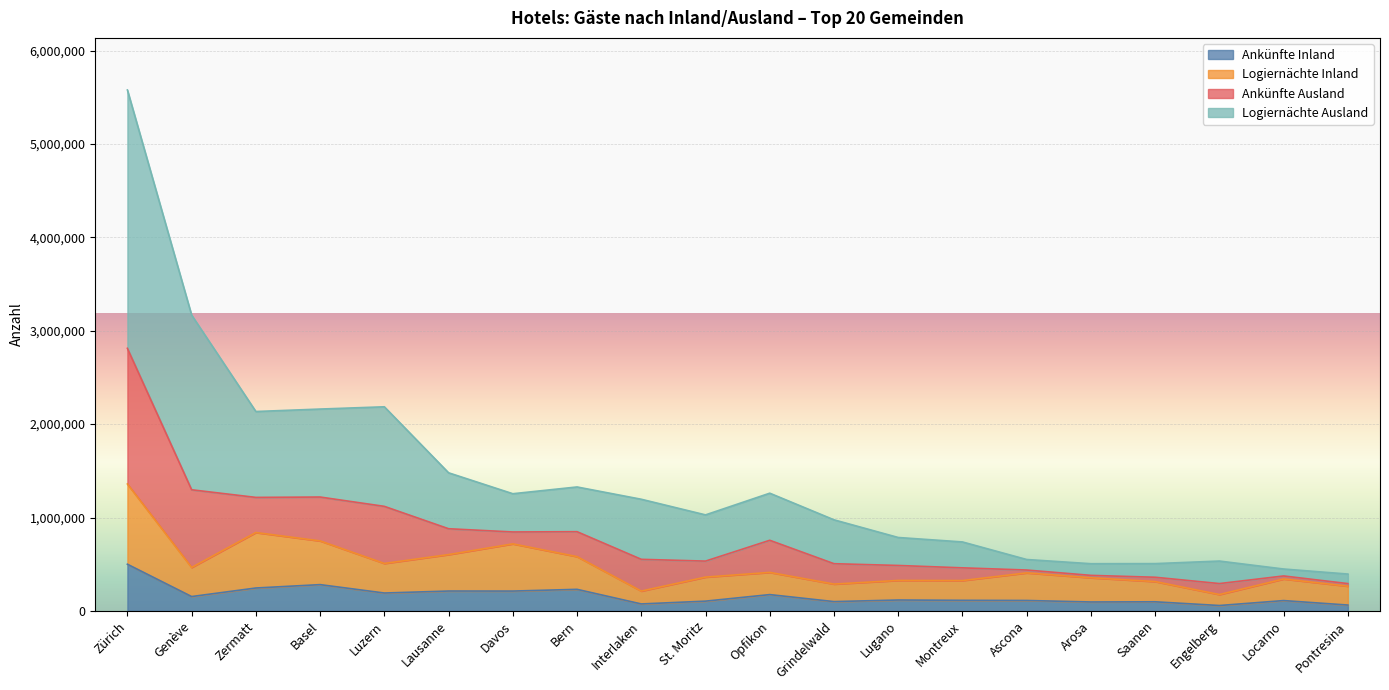

What is the total value across all series at Zürich?

5578616